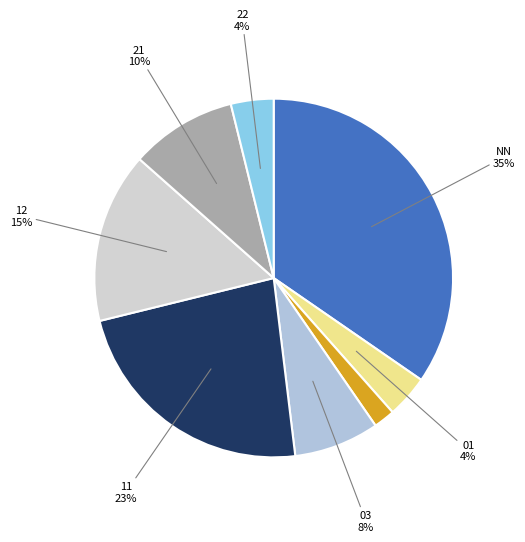

Count the number of slices in the pie.

8